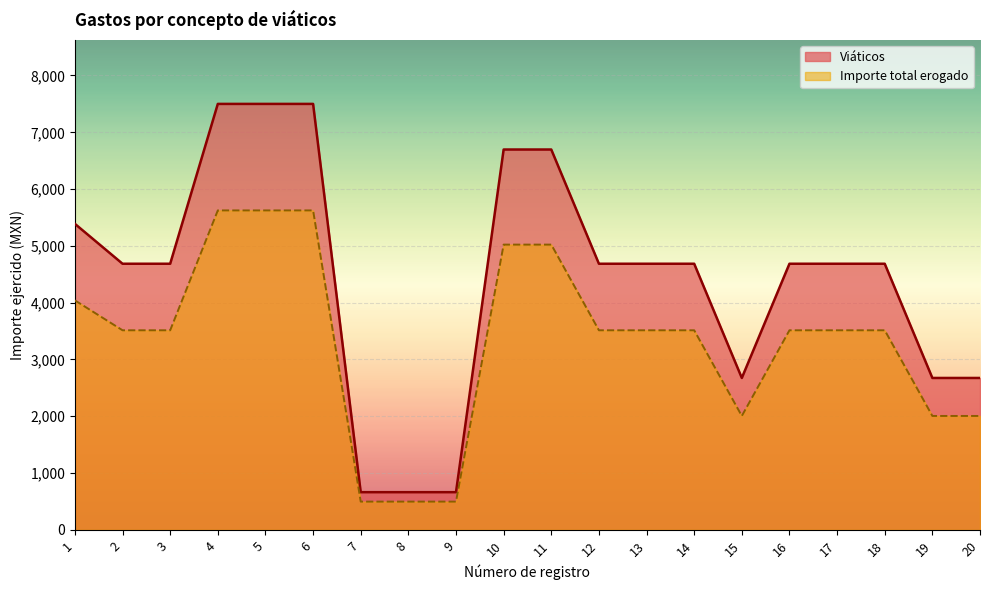

The value of Viáticos at 12 is 4685.9. True or false?

True